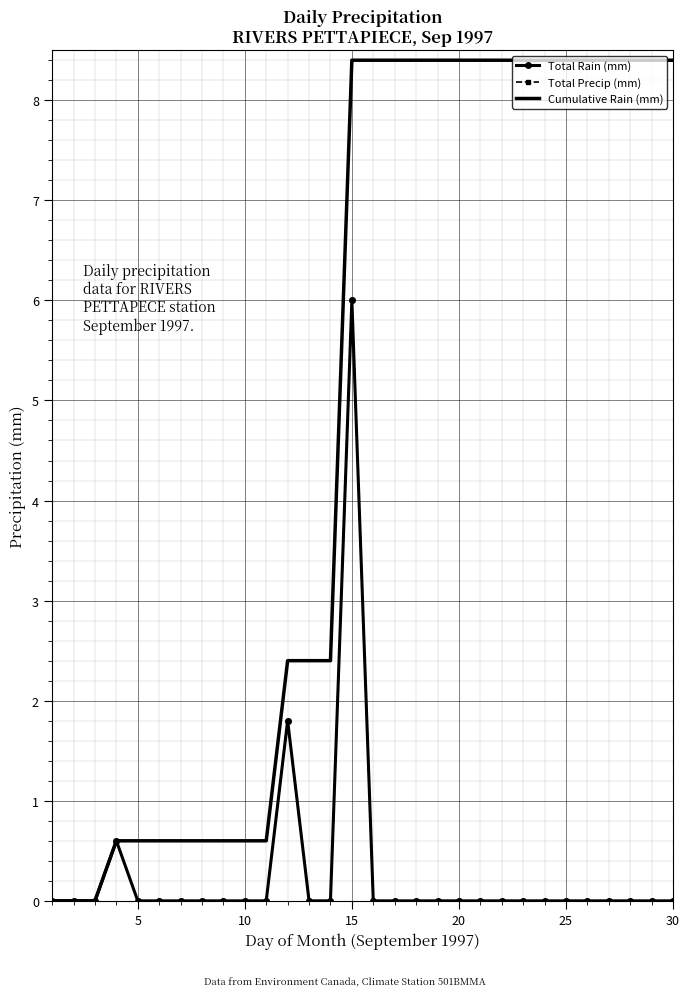

At how many categories does at least one series exceed 6?

16